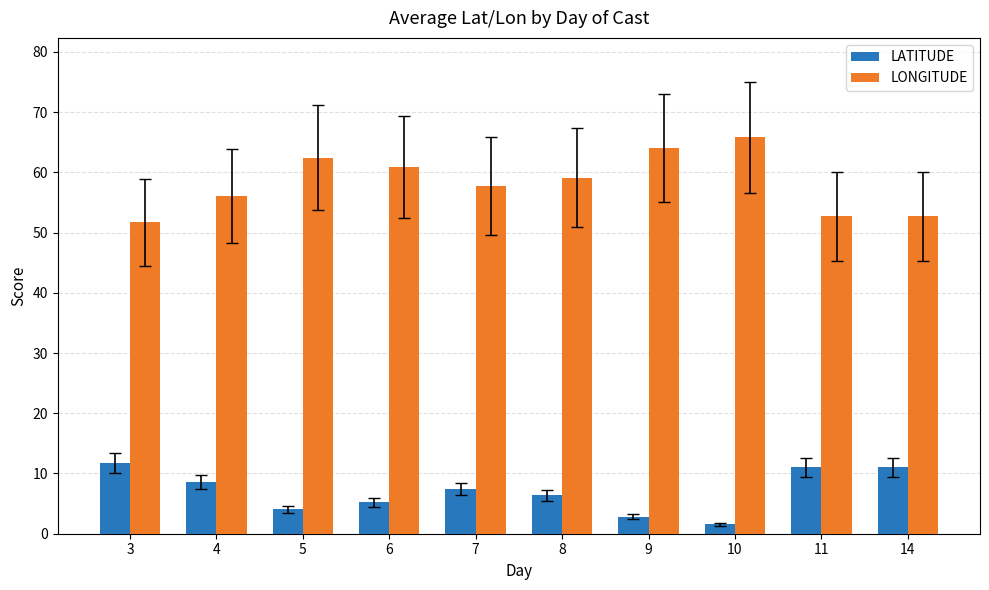

How many values in the LATITUDE series exceed 7?

5